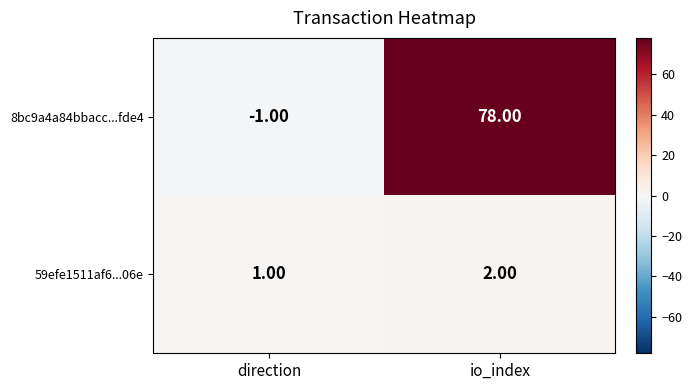

Which label corresponds to the smallest value in the chart?

direction